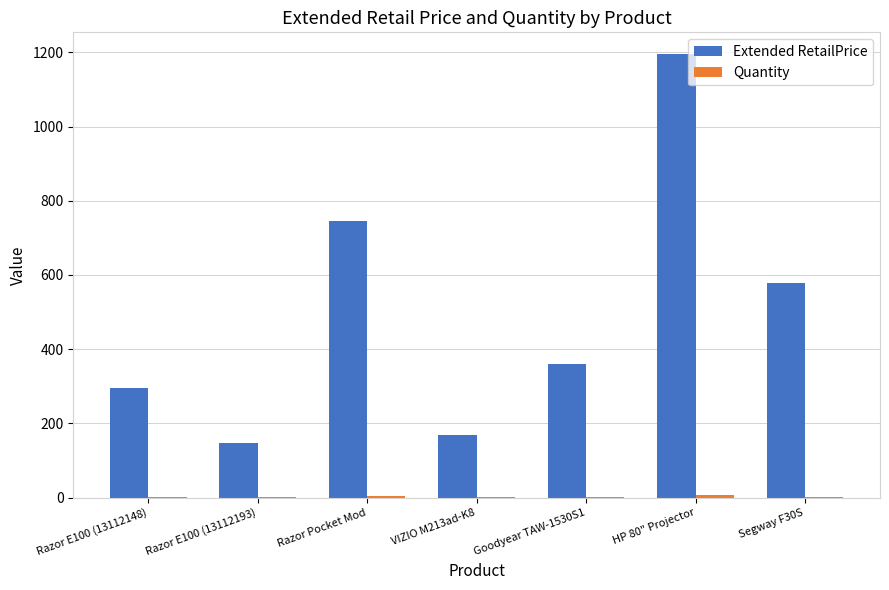

Does the chart contain stacked bars?

No